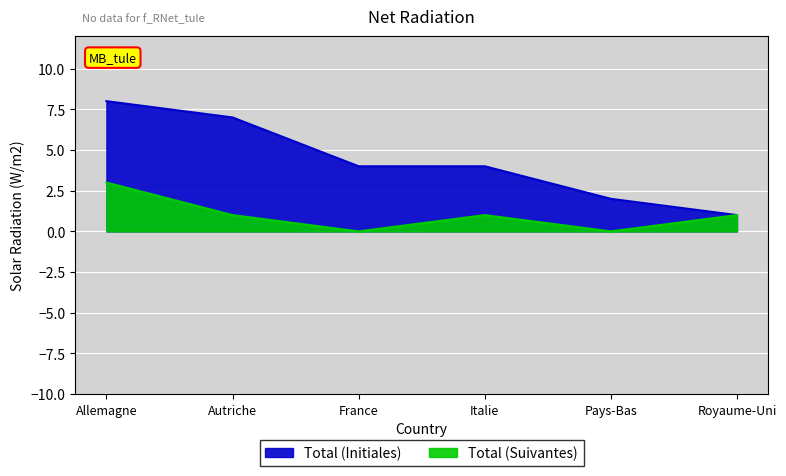

The value of Total (Suivantes) at France is 0. True or false?

True